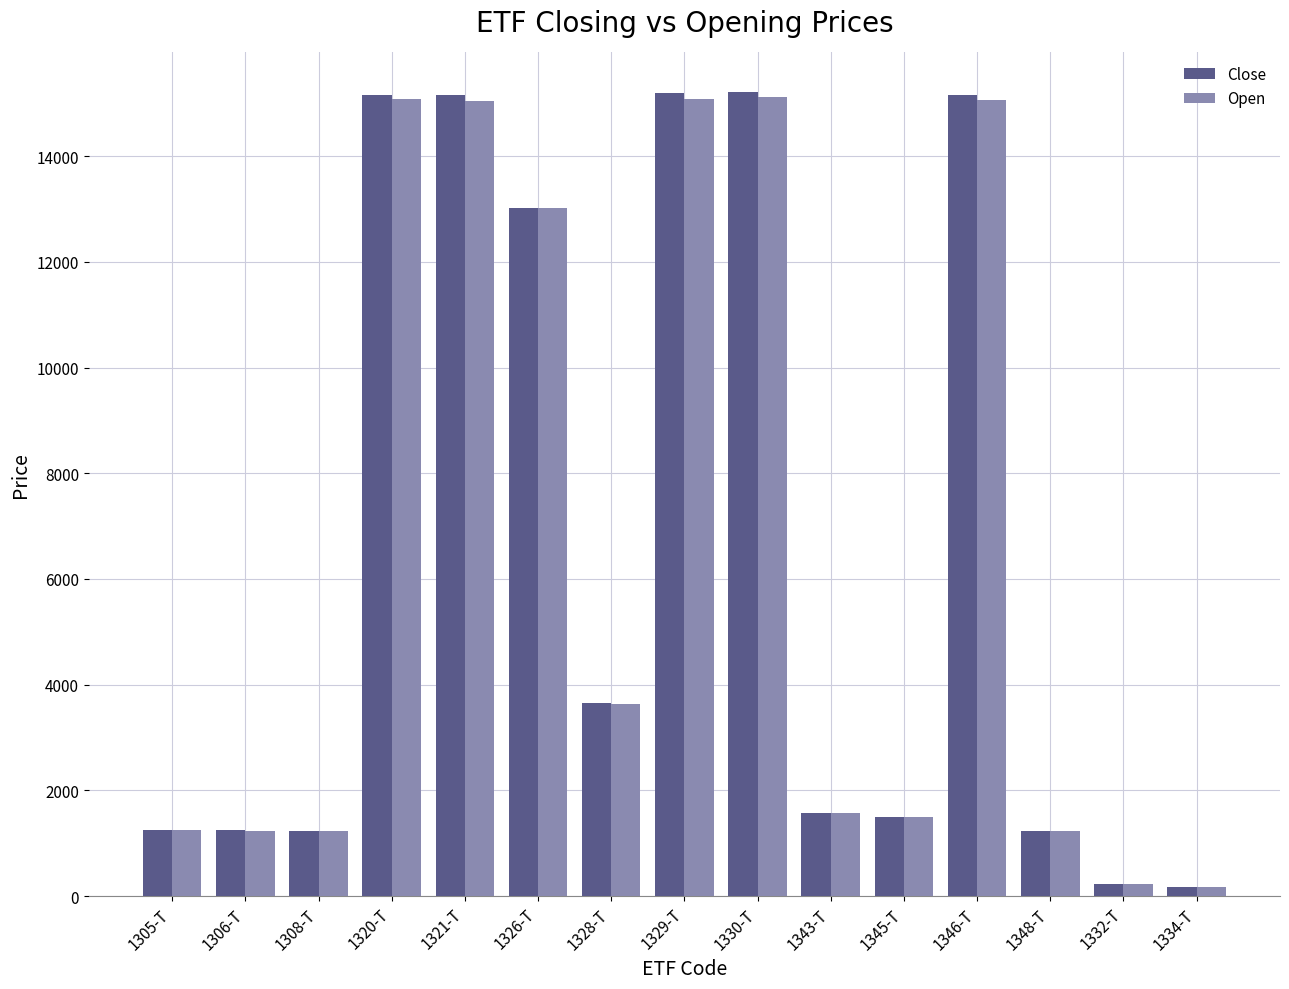

At which label does Close first exceed 1575?

1320-T